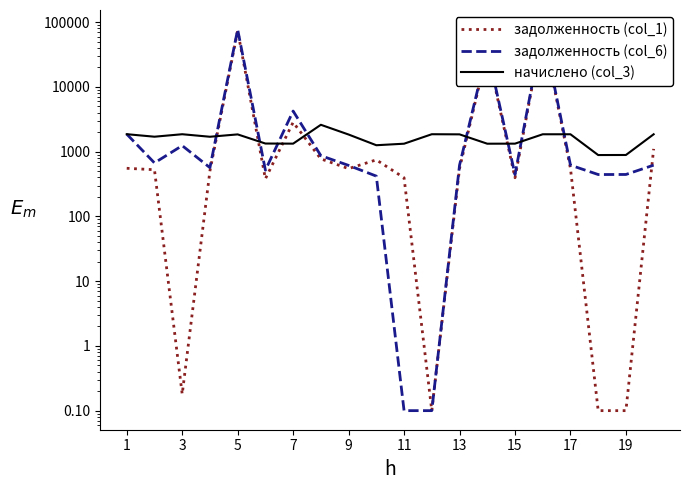

How many intersections are there between задолженность (col_6) and начислено (col_3)?

9